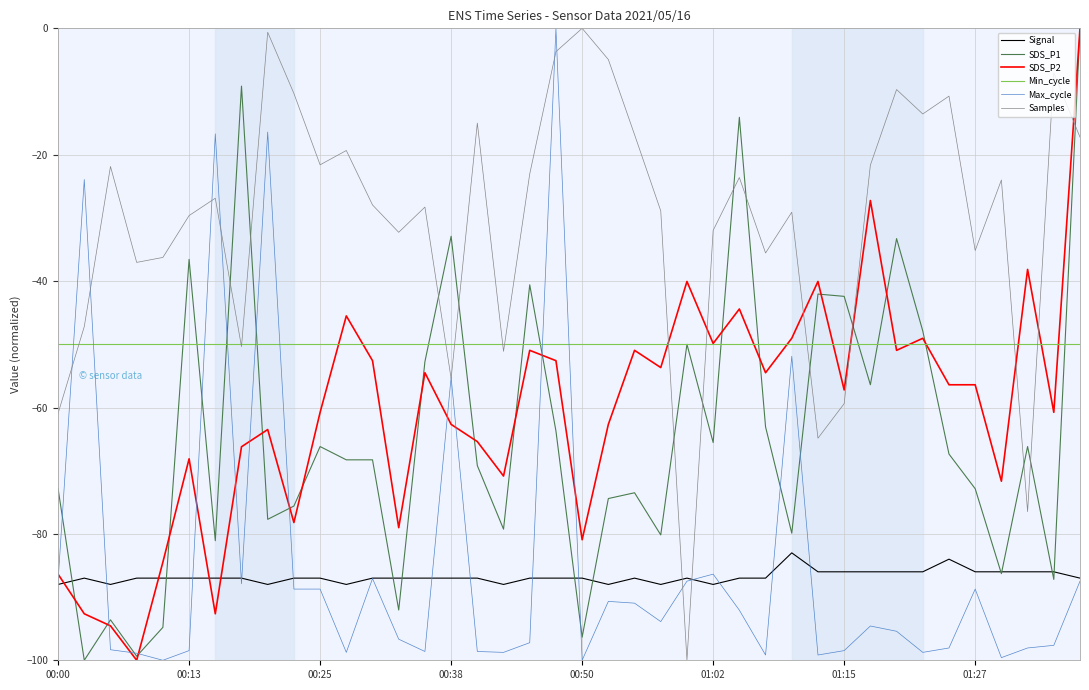

What is the lowest value of the Min_cycle series?

-50.0